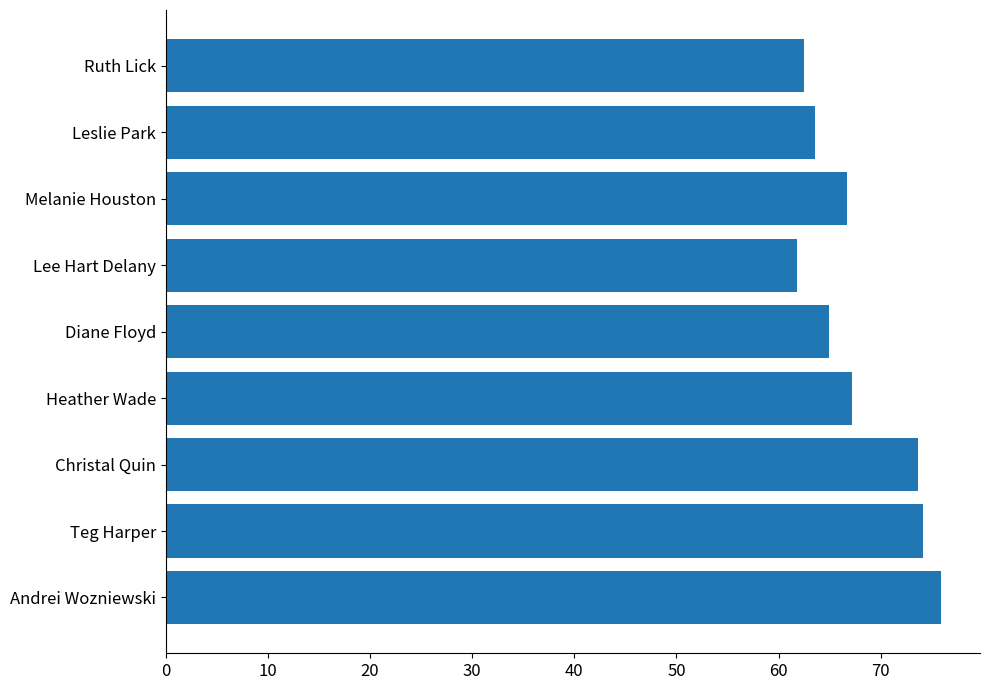

What is the average value?

67.8